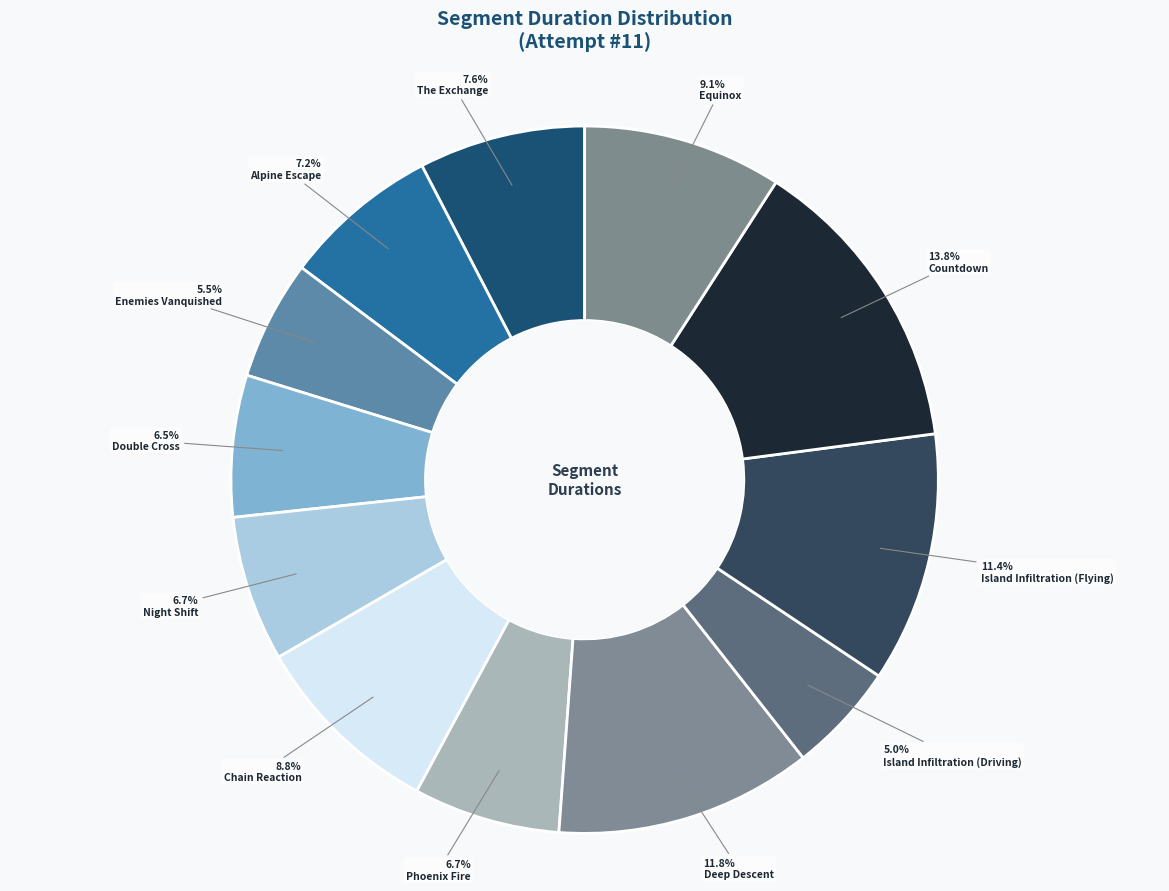

To the nearest percent, what is the average slice percentage?

8%